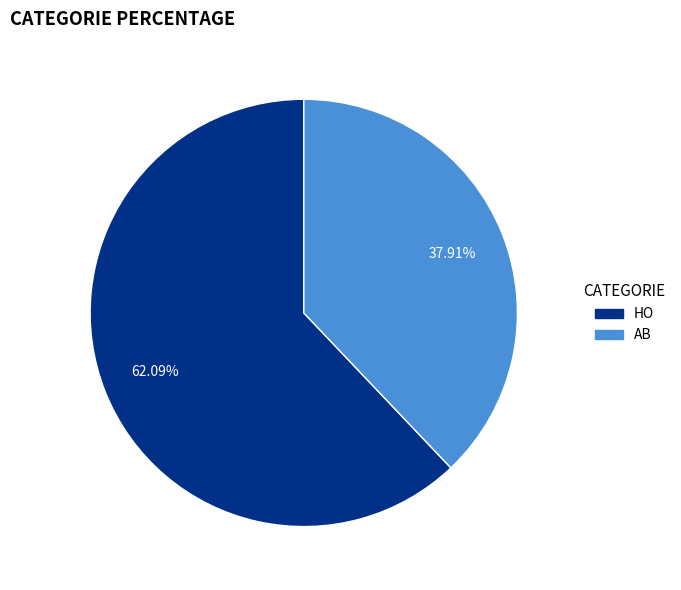

What is the total percentage of AB and HO?

100.0%